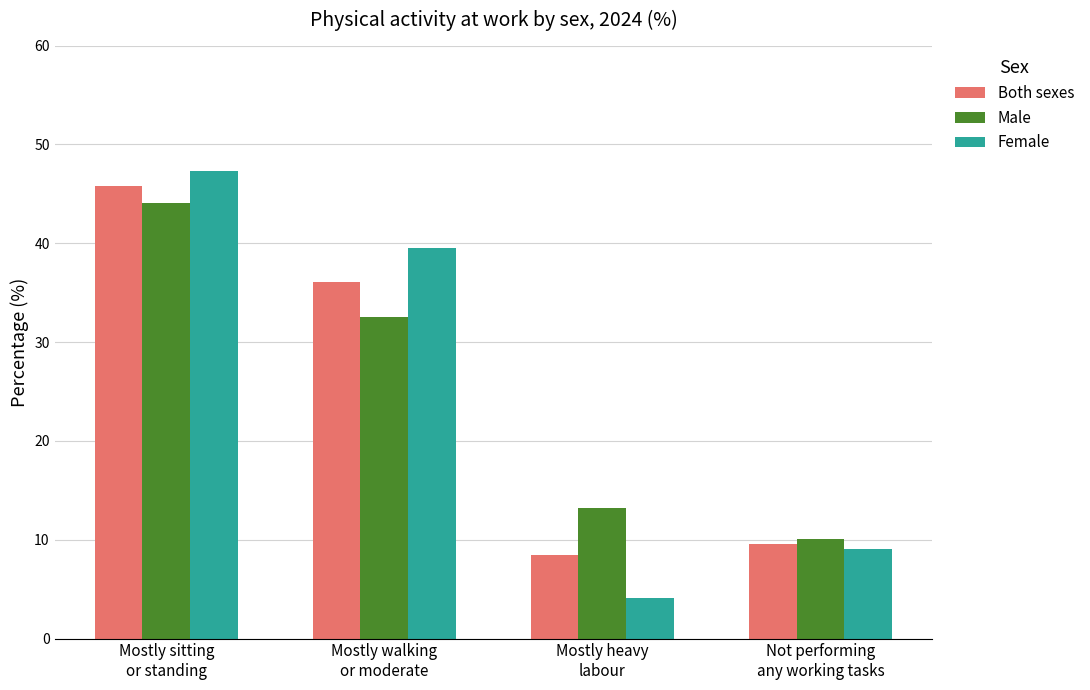

What is the sum of all Female values?

100.0